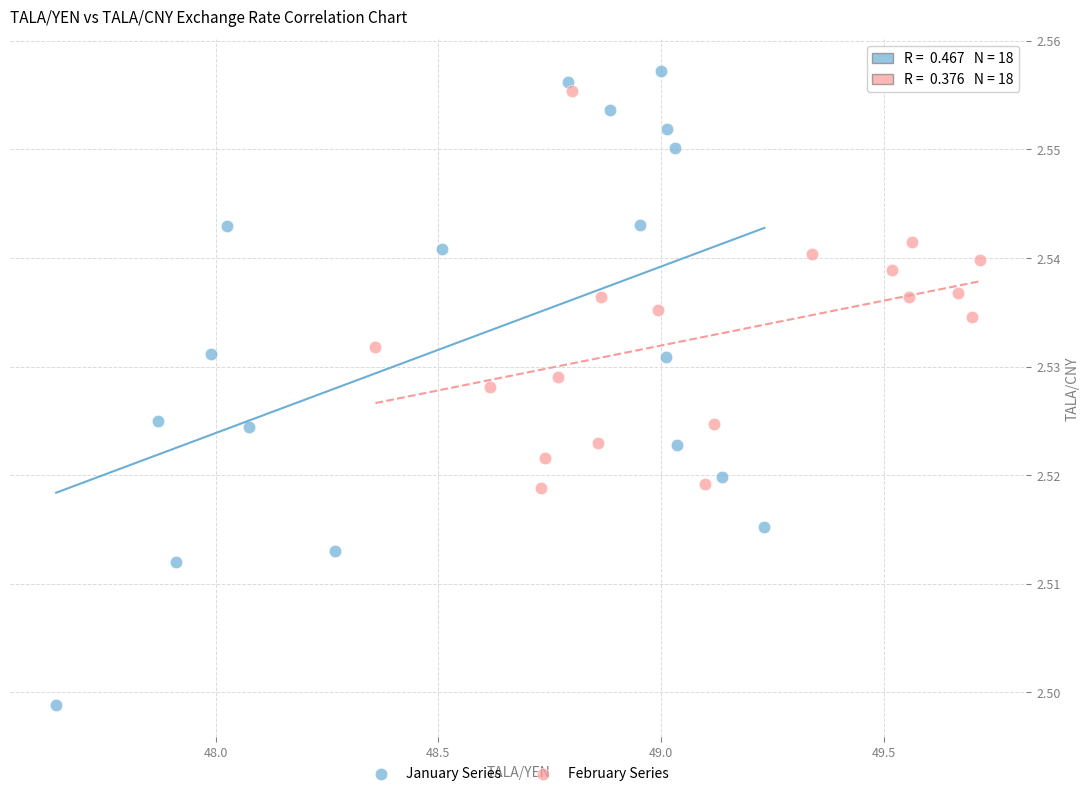

Which series has the widest spread of Y values?

January Series